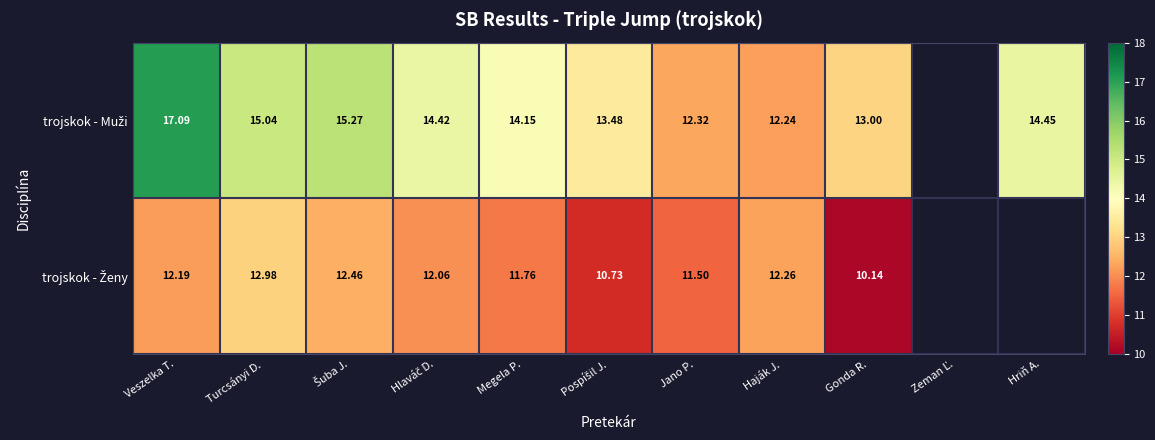

What is the difference between the trojskok - Ženy values at Hlaváč D. and Veszelka T.?

0.1